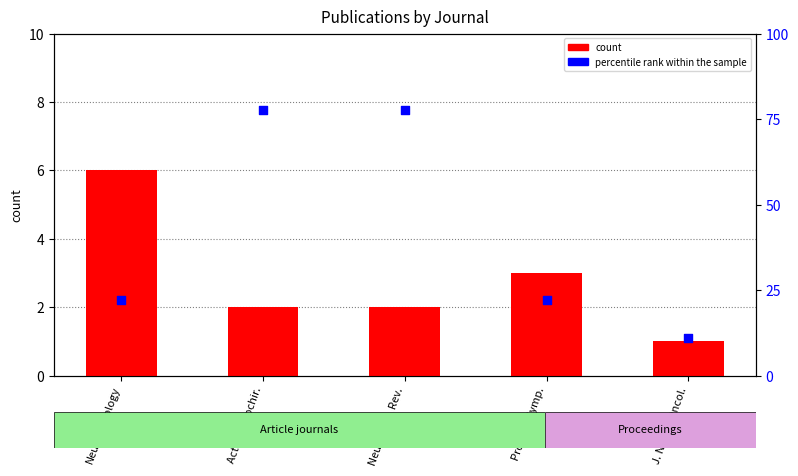

Which series reaches the maximum Y coordinate?

percentile rank within the sample